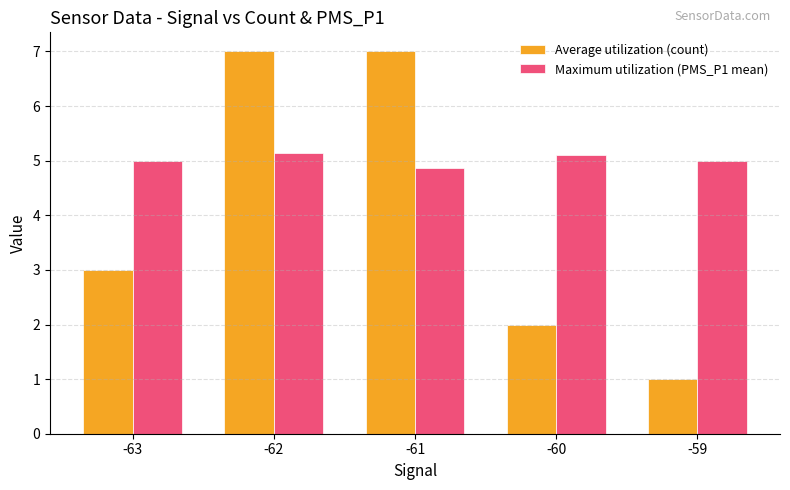

The Average utilization (count) series shows 12.3 at -62. True or false?

False